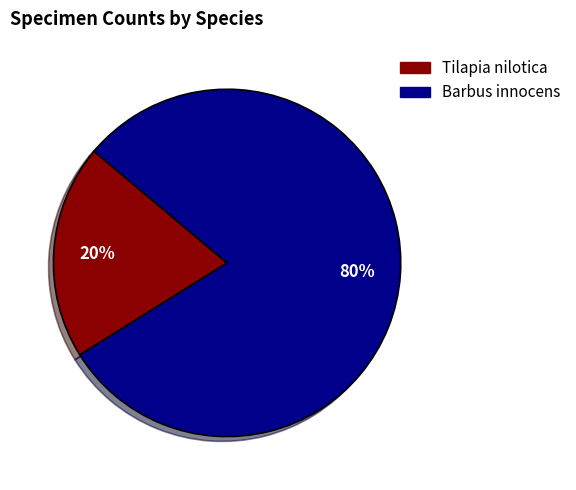

Count the number of slices in the pie.

2